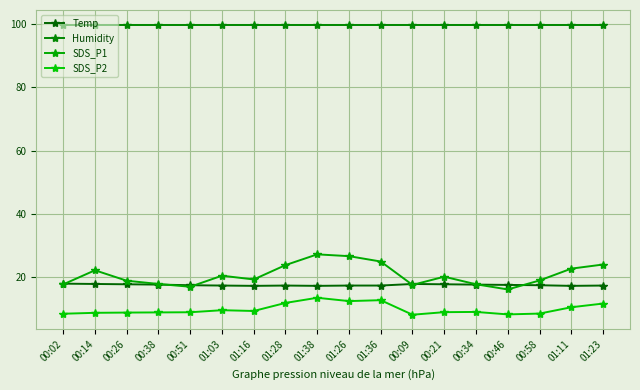

True or false: SDS_P2 and Temp cross at least once.

False